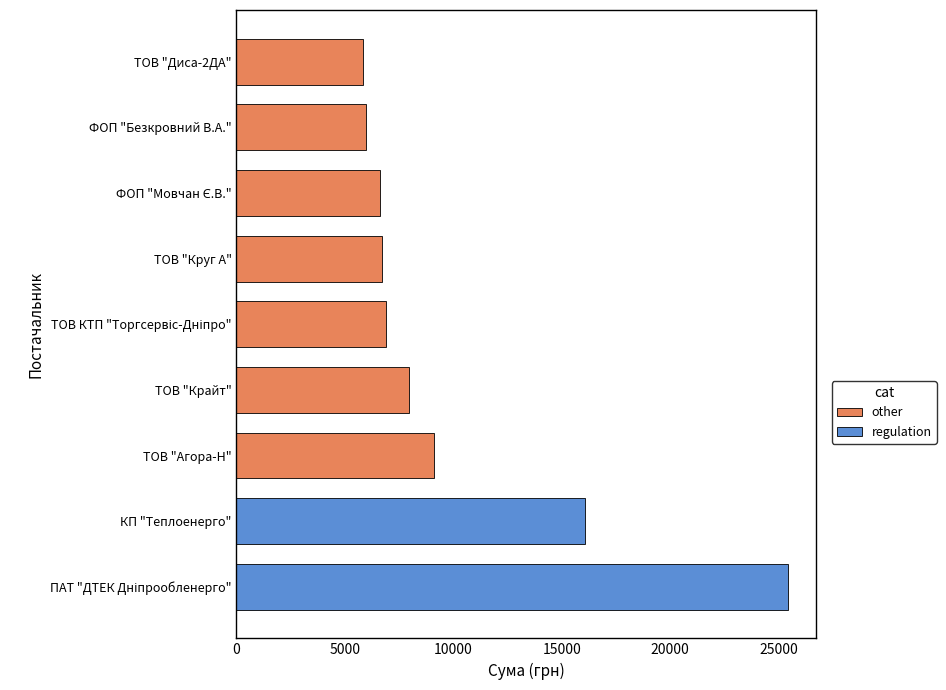

What is the average value?

10075.4